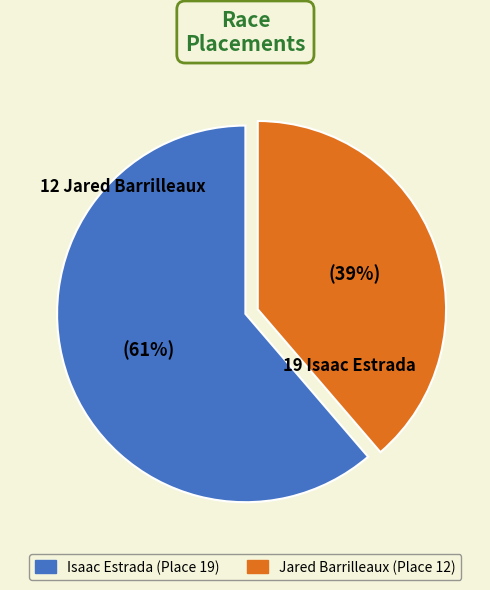

What is the ratio of the value at Jared Barrilleaux to the value at Isaac Estrada?

0.6